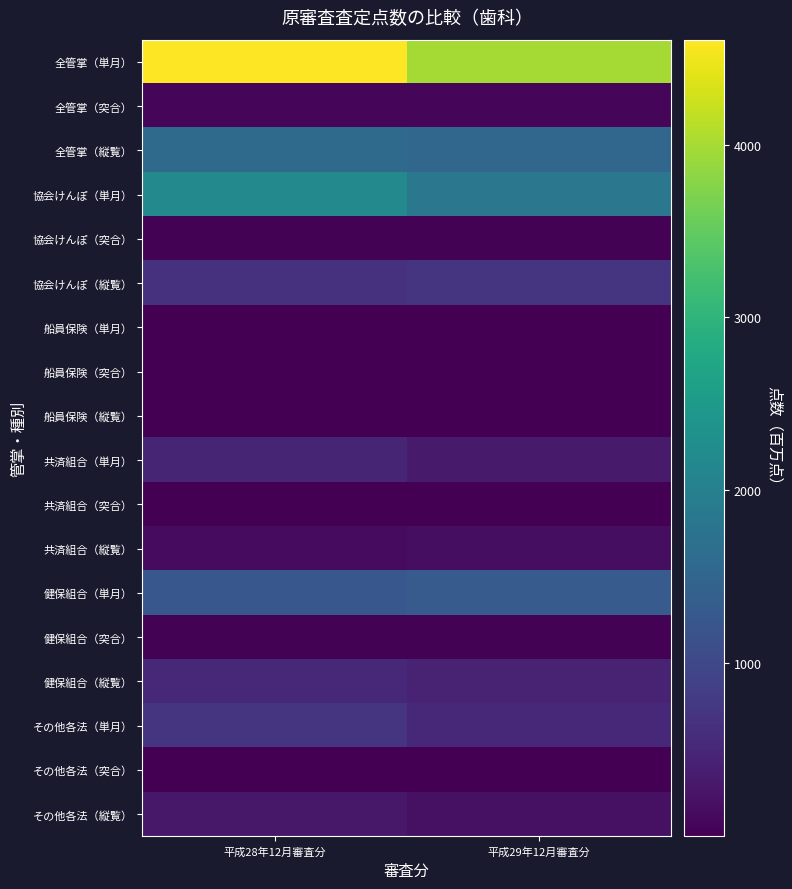

What is the spread (max minus min) of values at 平成28年12月審査分?

4606.3